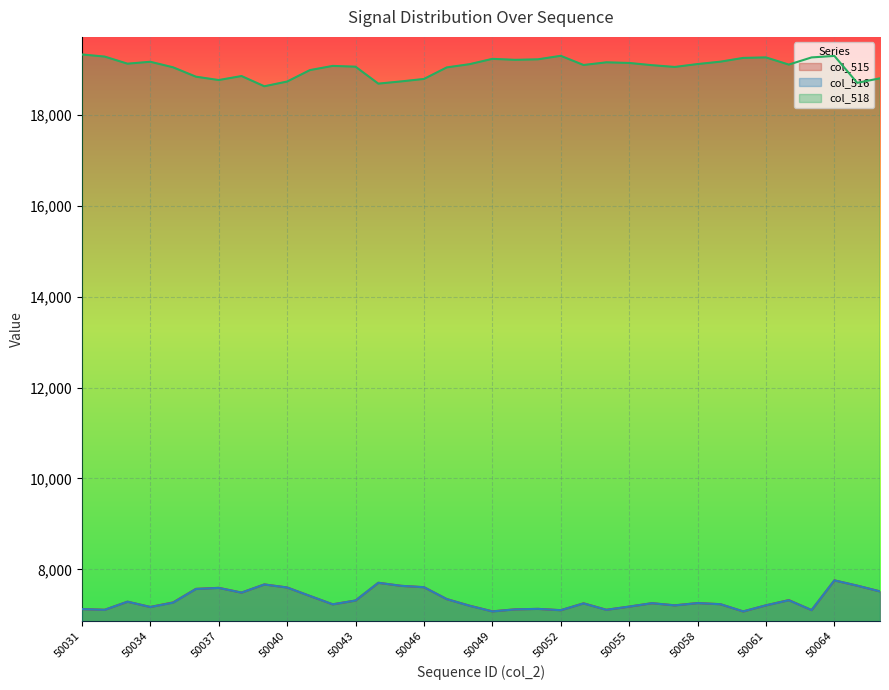

Does the chart display data point markers on the line(s)?

No